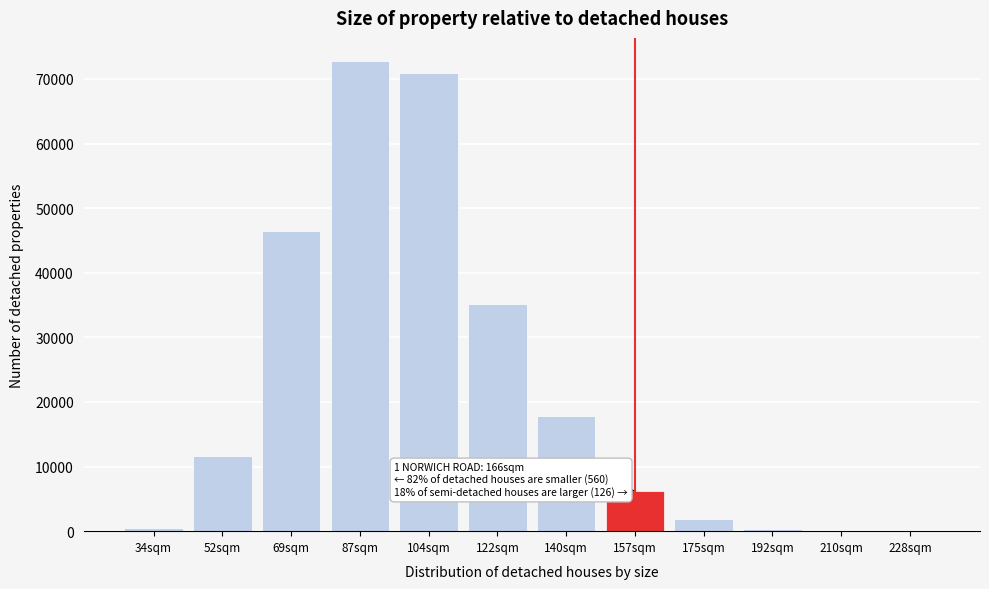

Where is the data nearest to the value 36365?

122sqm